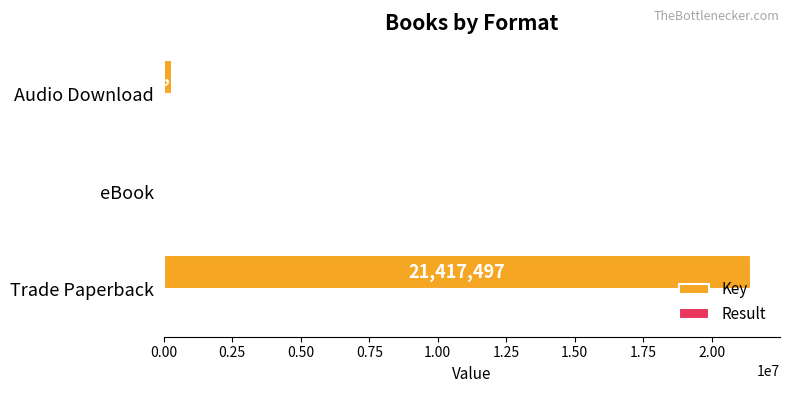

Which category has the highest value in the Key series?

Trade Paperback